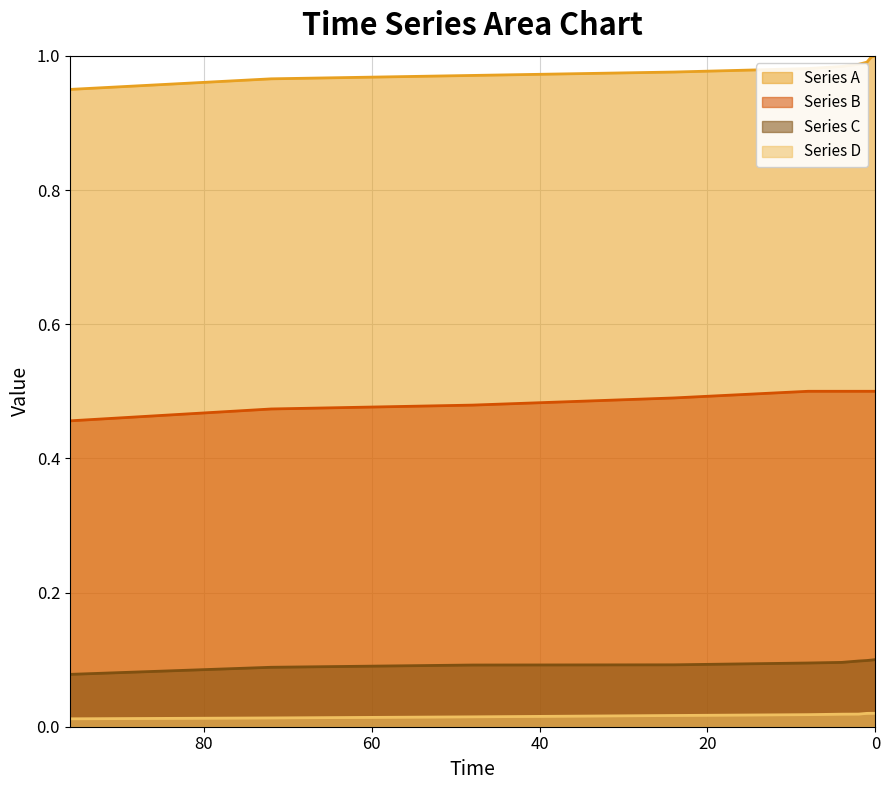

True or false: Series A and Series D intersect in this chart.

False